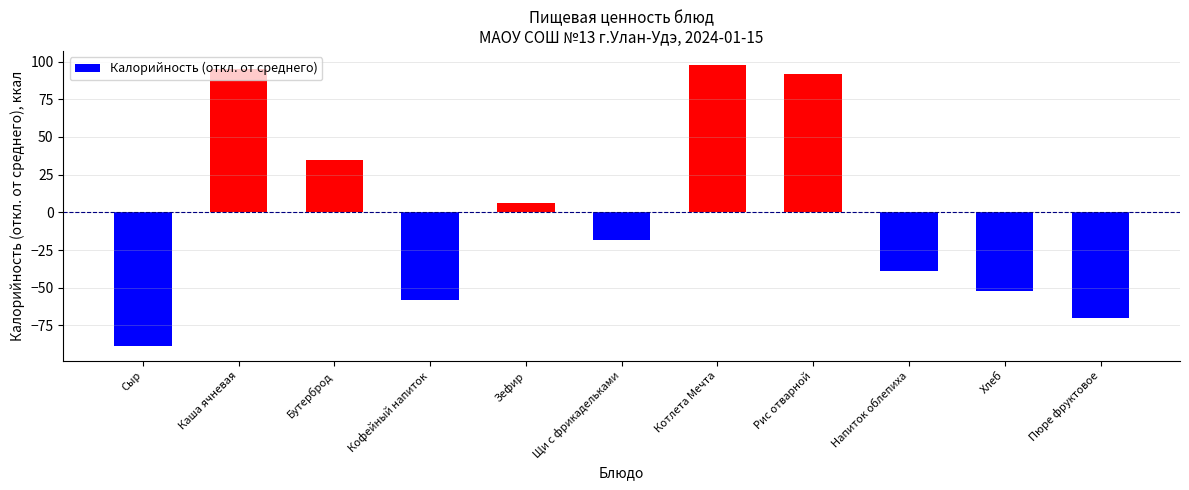

Rank the categories by value from lowest to highest.

Сыр, Пюре фруктовое, Кофейный напиток, Хлеб, Напиток облепиха, Щи с фрикадельками, Зефир, Бутерброд, Рис отварной, Каша ячневая, Котлета Мечта